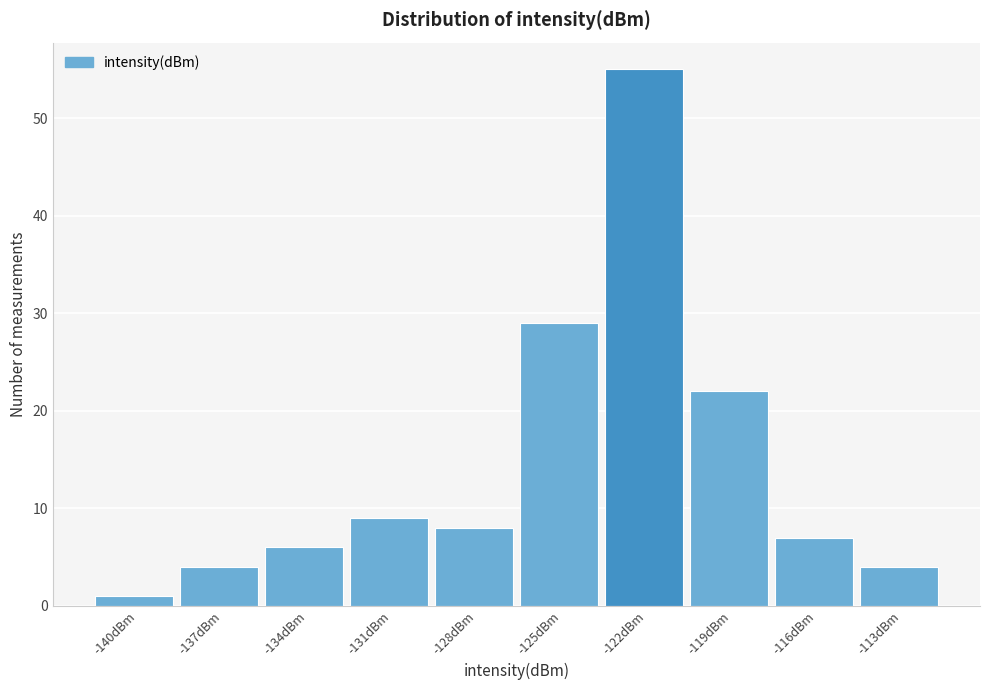

Reading left to right, list all the values displayed in this chart.

-140dBm=1	-137dBm=4	-134dBm=6	-131dBm=9	-128dBm=8	-125dBm=29	-122dBm=55	-119dBm=22	-116dBm=7	-113dBm=4